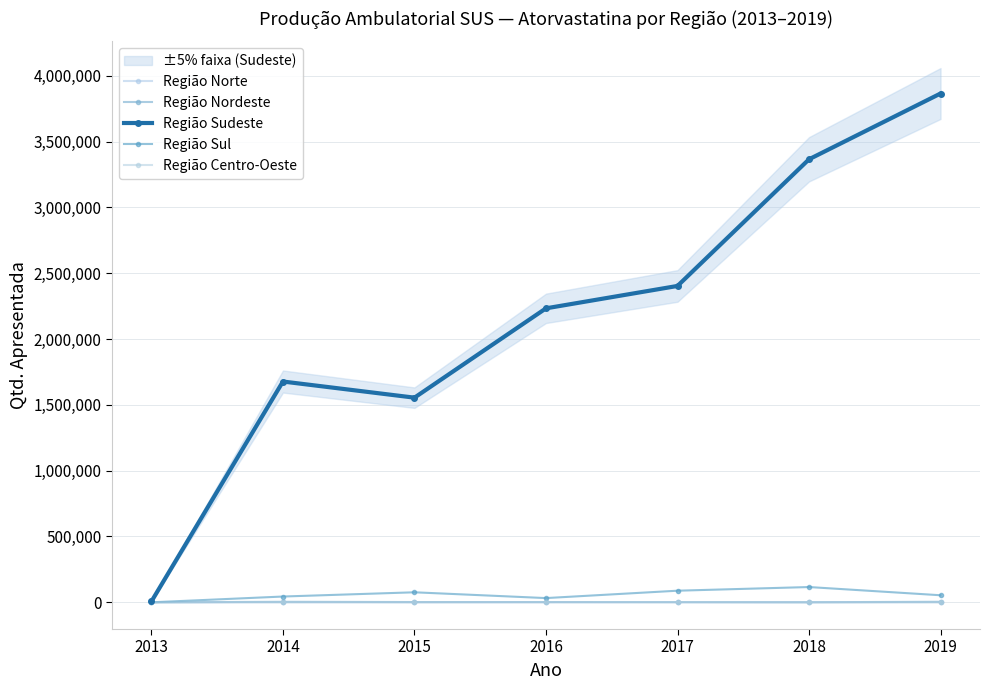

True or false: Região Sul and Região Nordeste cross at least once.

False